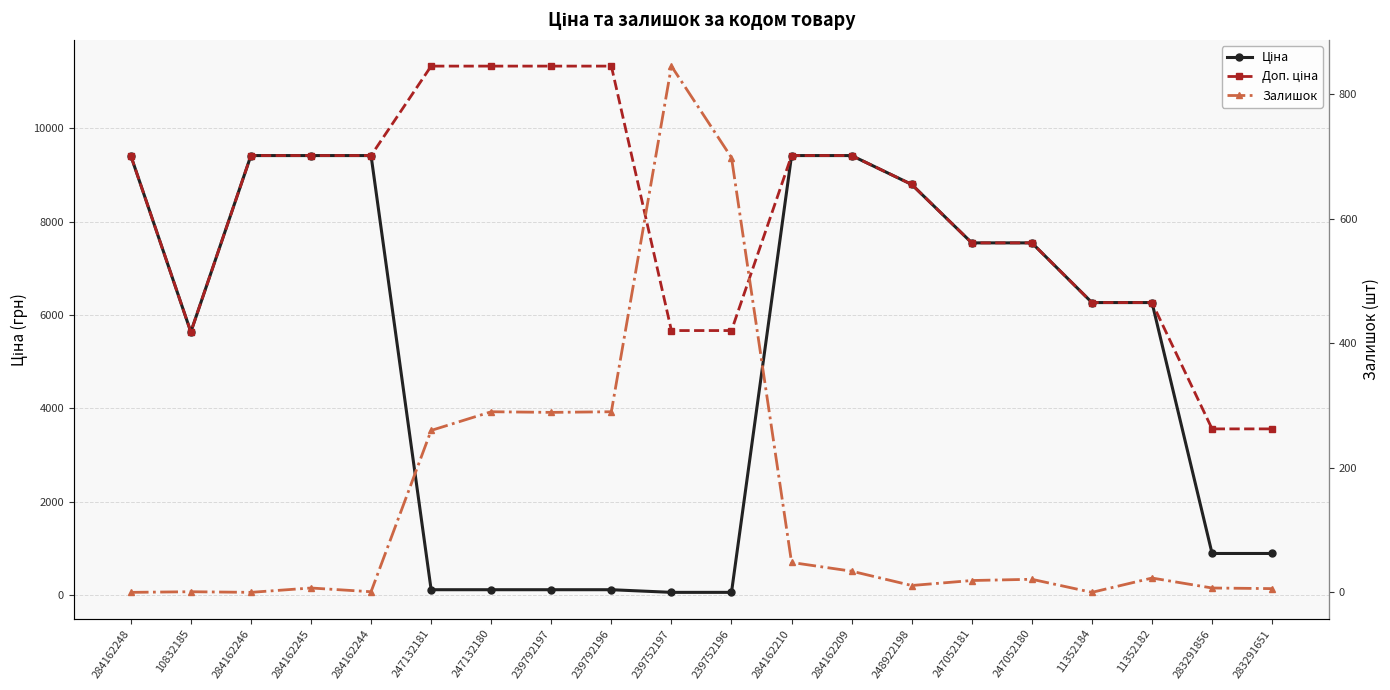

Which series has the widest spread of values?

Ціна